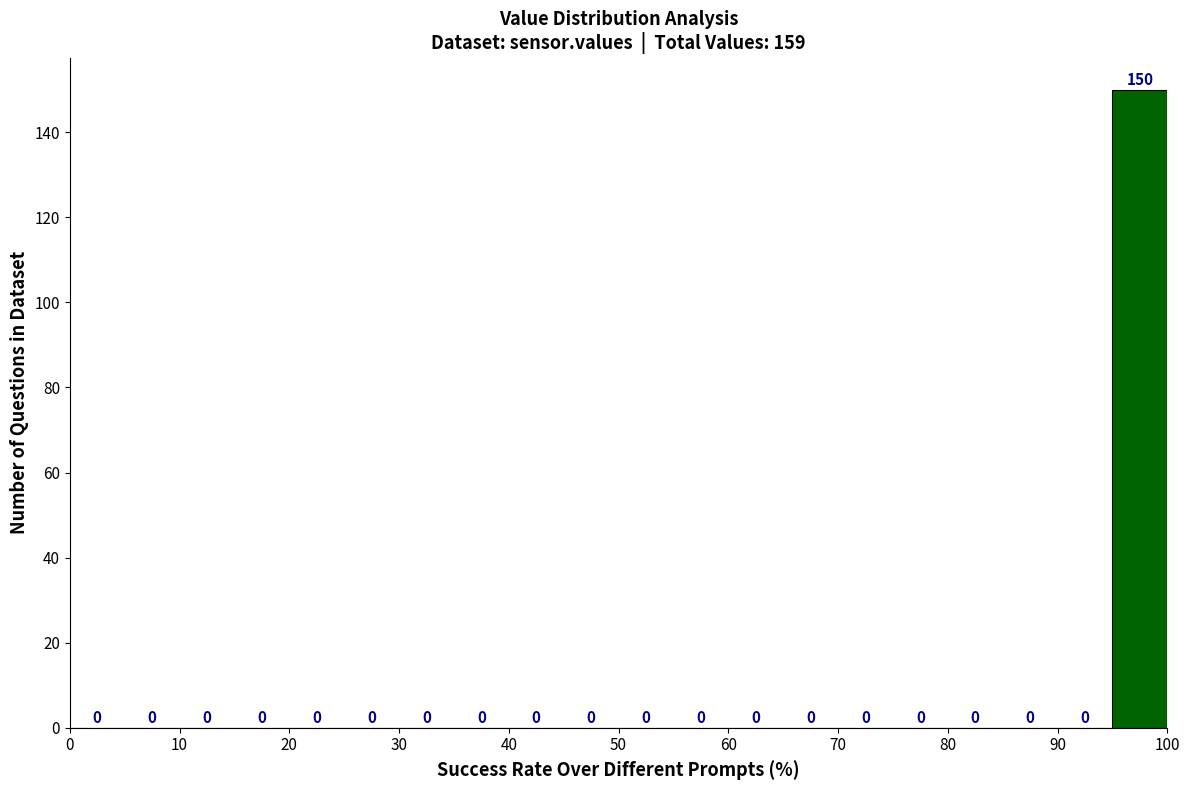

What is the height of the bar covering 95 to 100 on the x-axis?

150